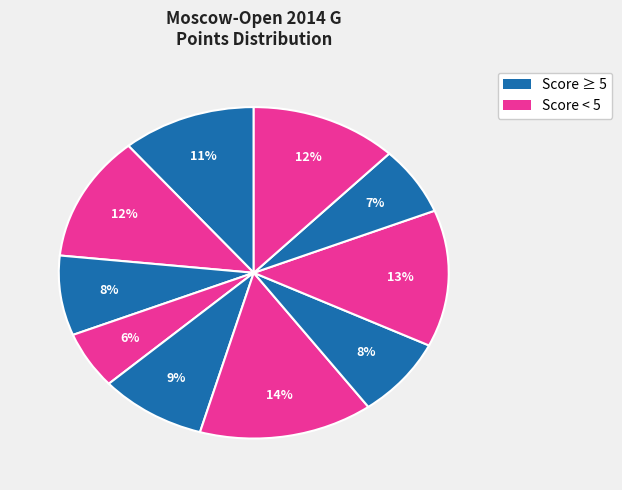

Count the number of slices in the pie.

10